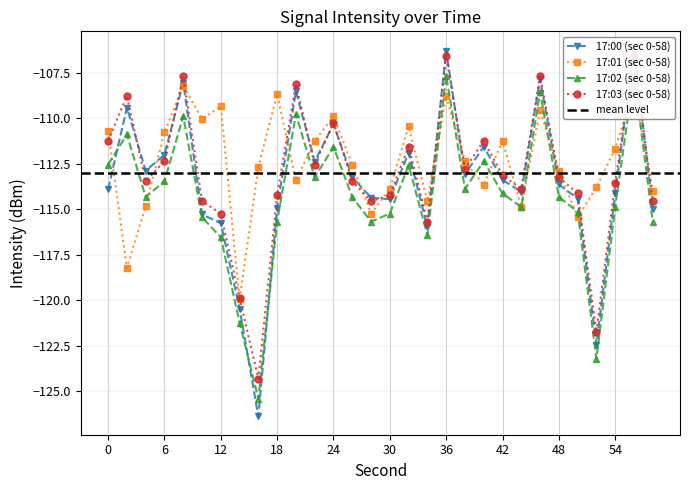

What value does the 17:02 (sec 0-58) series have at 44?

-114.9